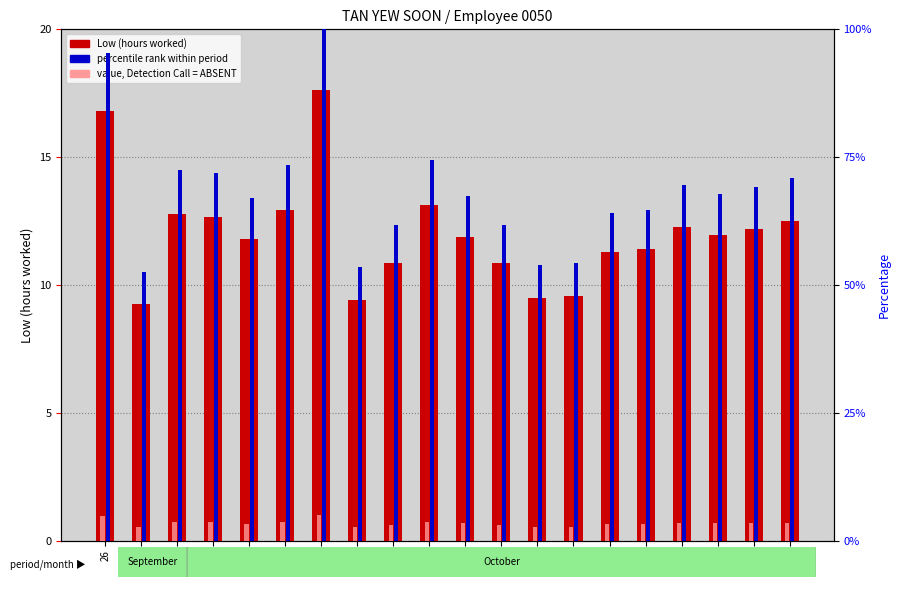

Is it true that percentile rank within period equals 0.3 at 21?

False